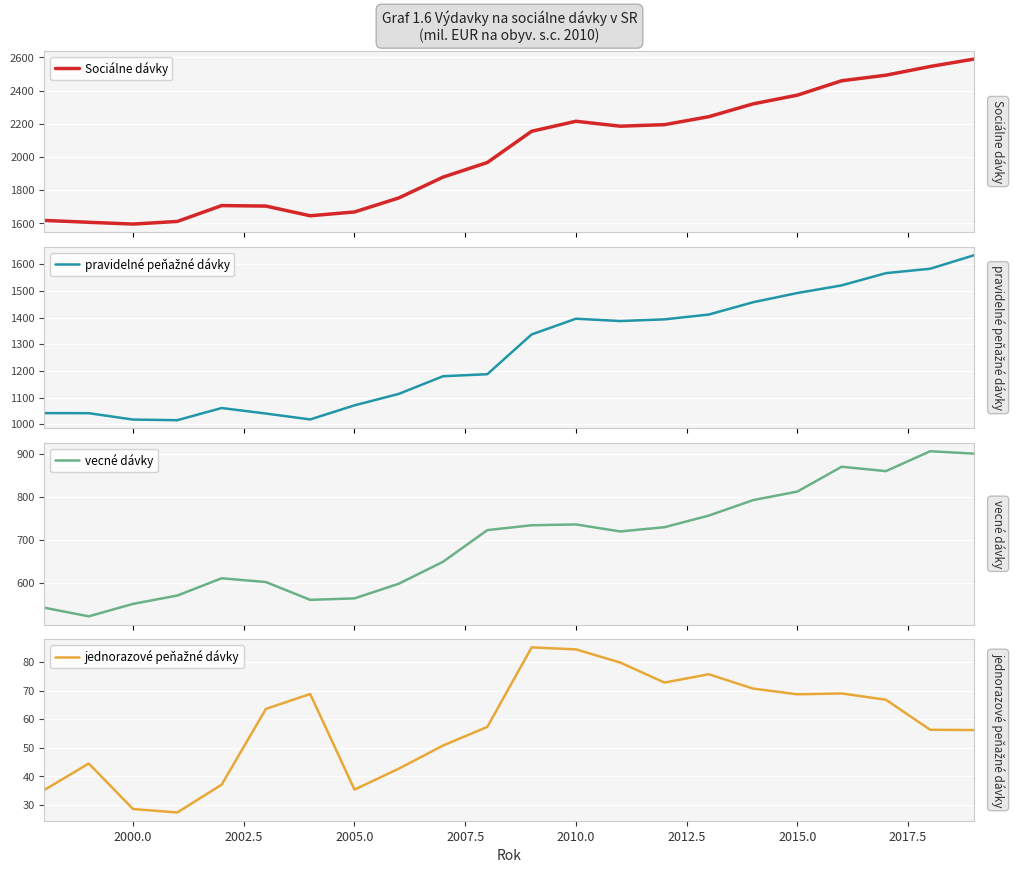

How many data points in Sociálne dávky are above 2155?

10